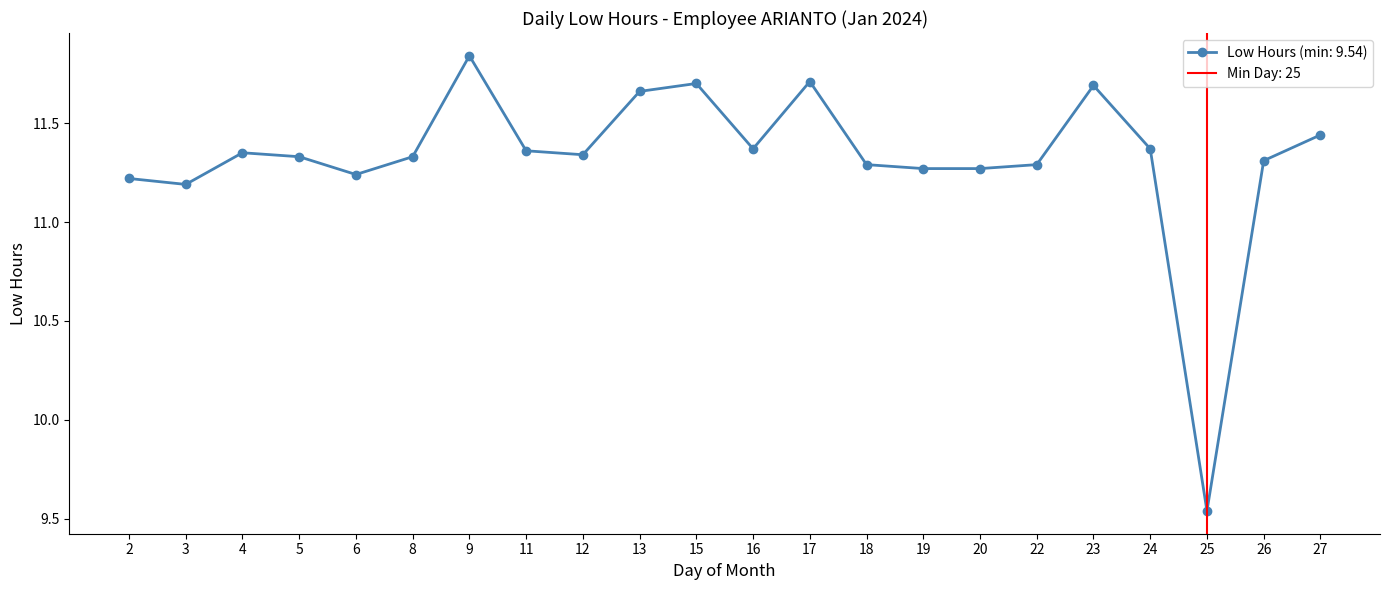

Rank the categories by value from lowest to highest.

25, 3, 2, 6, 19, 20, 18, 22, 26, 5, 8, 12, 4, 11, 16, 24, 27, 13, 23, 15, 17, 9